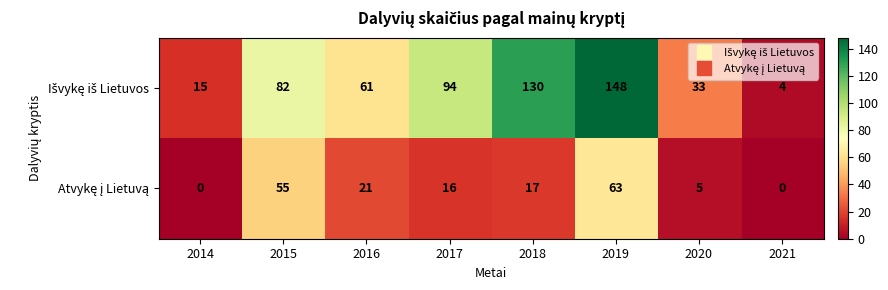

What is the difference between the highest and lowest values at 2019?

85